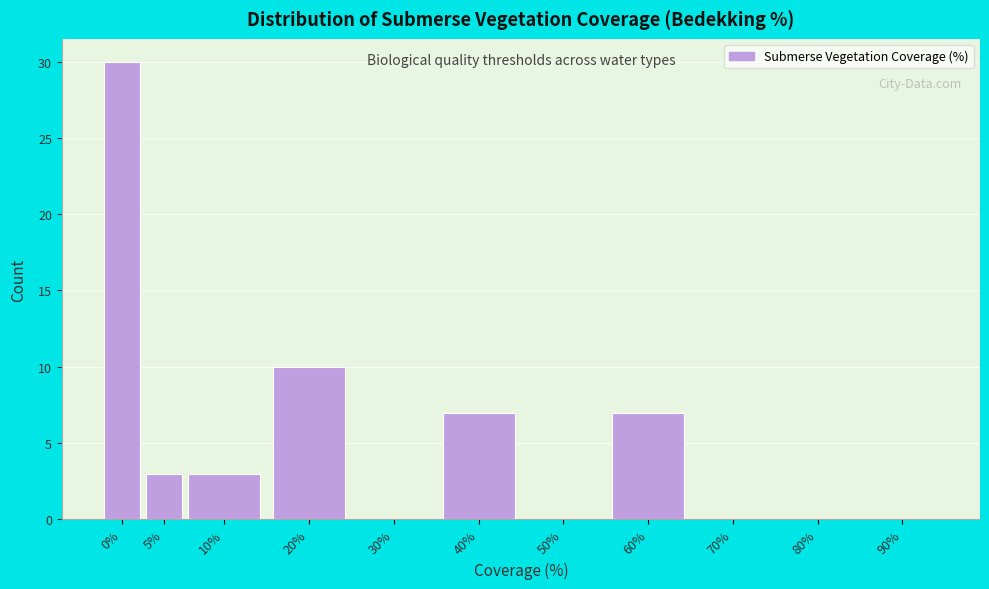

Reading right to left, what are all the values shown in this chart?

90%=0	80%=0	70%=0	60%=7	50%=0	40%=7	30%=0	20%=10	10%=3	5%=3	0%=30